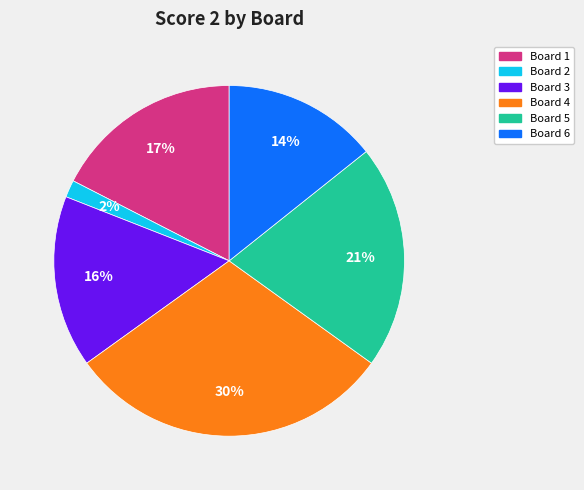

Rank the categories by value from lowest to highest.

Board 2, Board 6, Board 3, Board 1, Board 5, Board 4